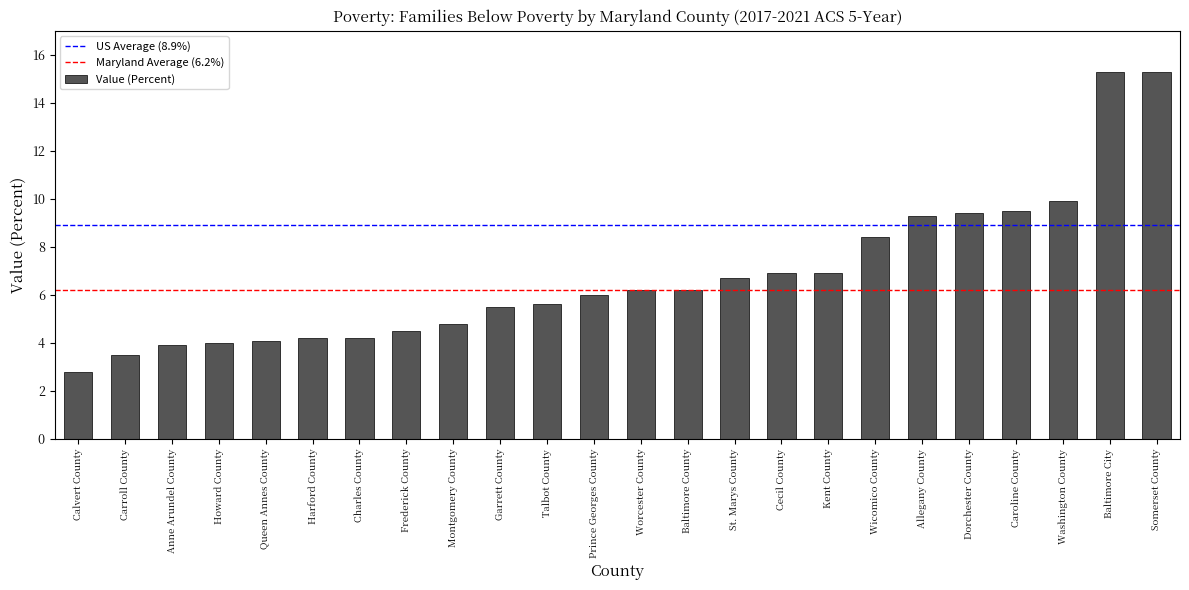

What value does the data have at Calvert County?

2.8